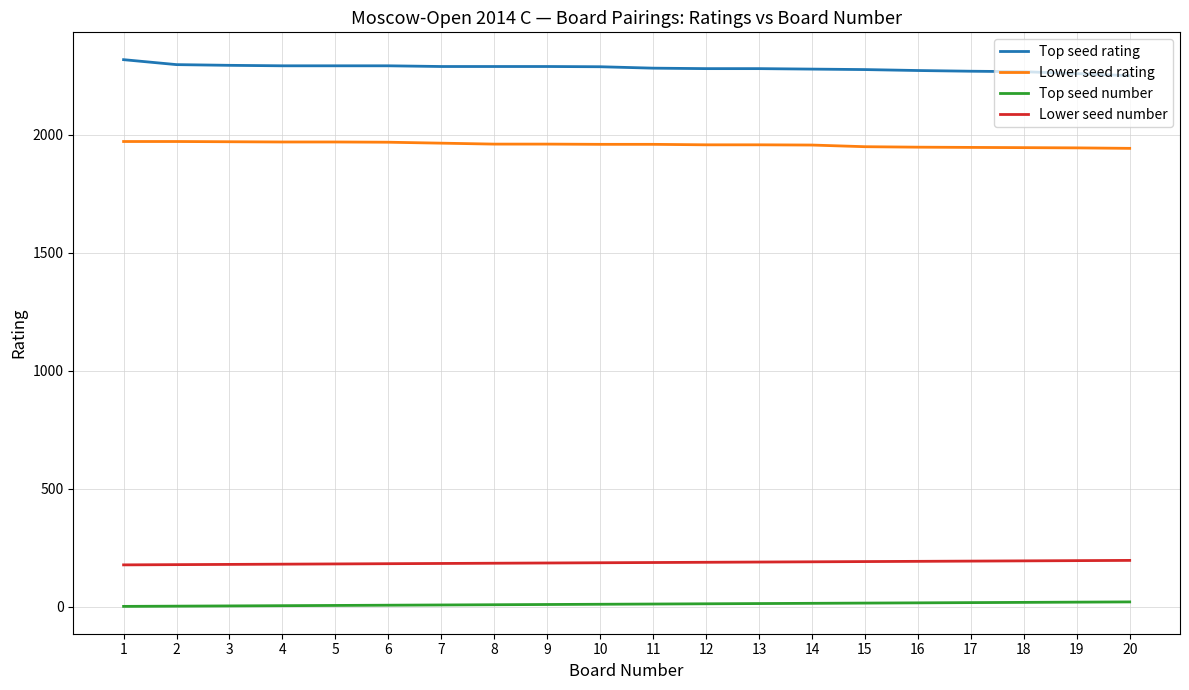

What is the greatest value displayed?

2319